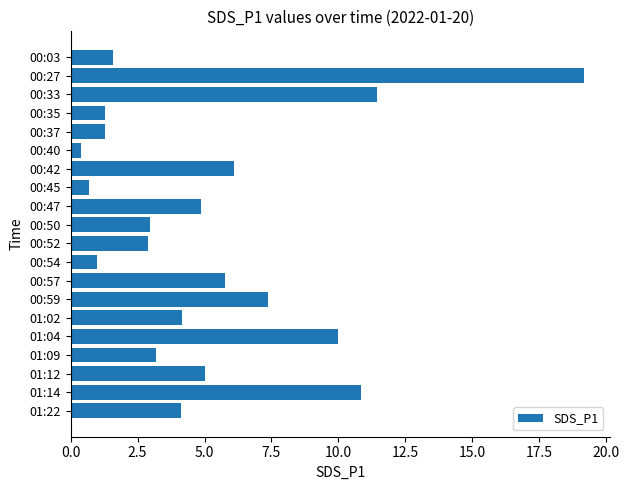

Which label corresponds to the smallest value in the chart?

00:40